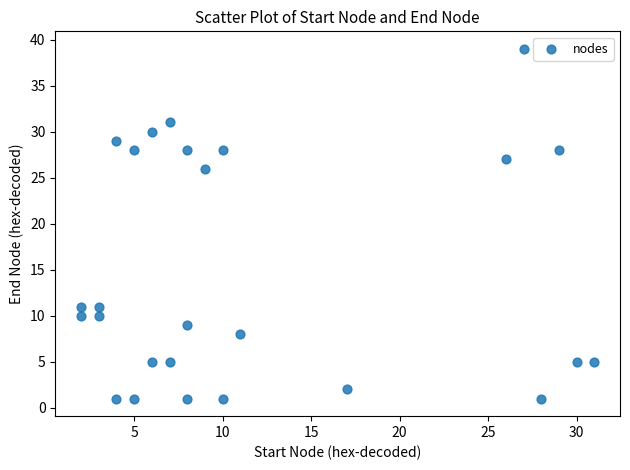

What is the range of X values (max minus min)?

29